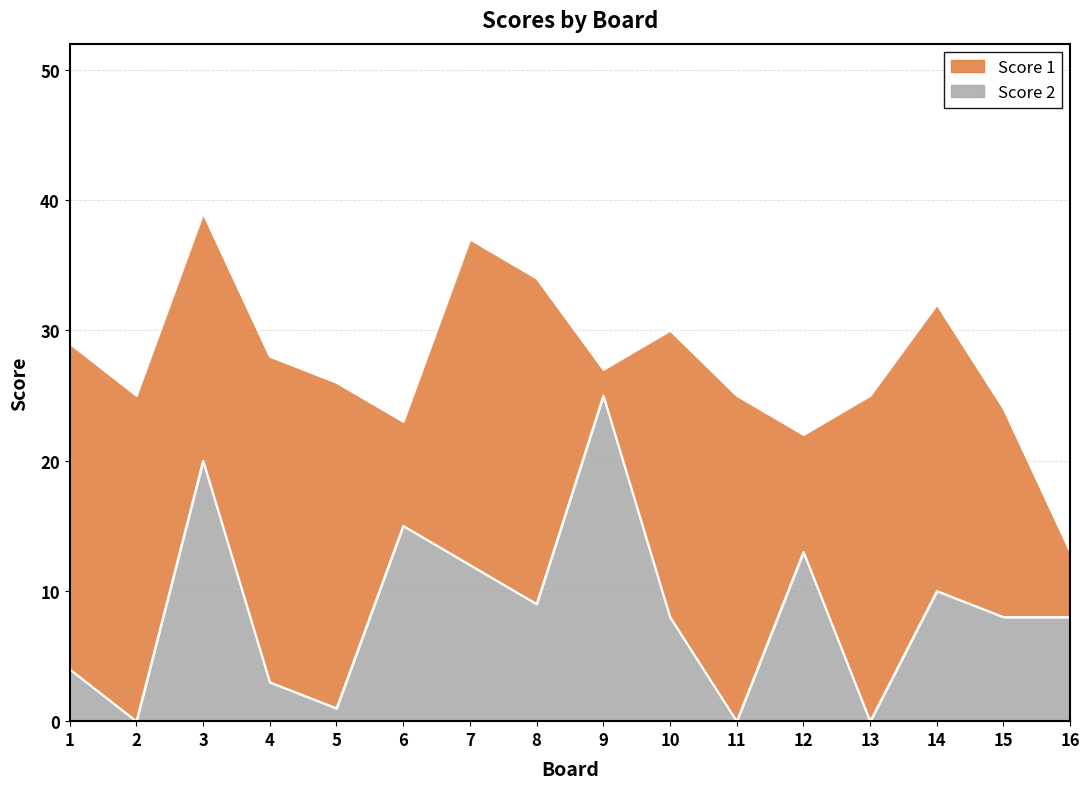

What value does the data have at 16, to the nearest 5?

10